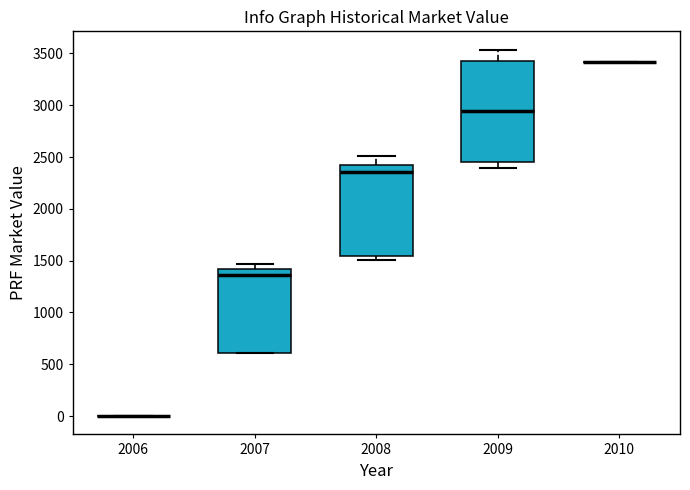

Comparing the boxes themselves (not the whiskers), which one is the tallest?

2009